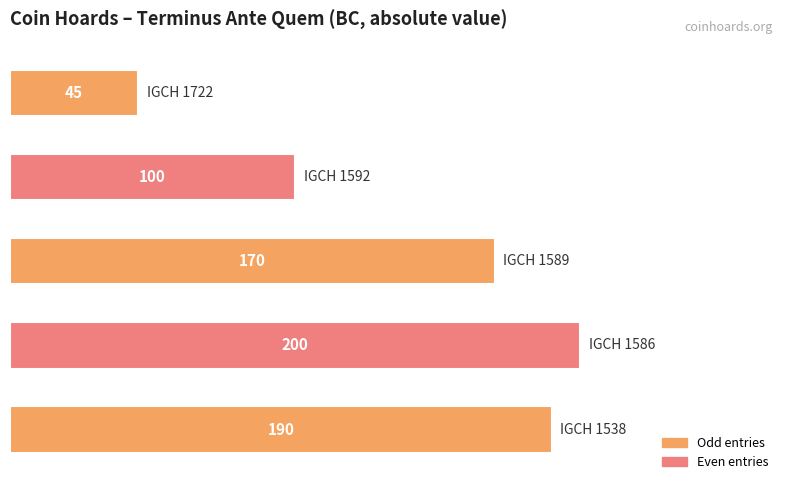

What is the maximum value shown in the chart?

200